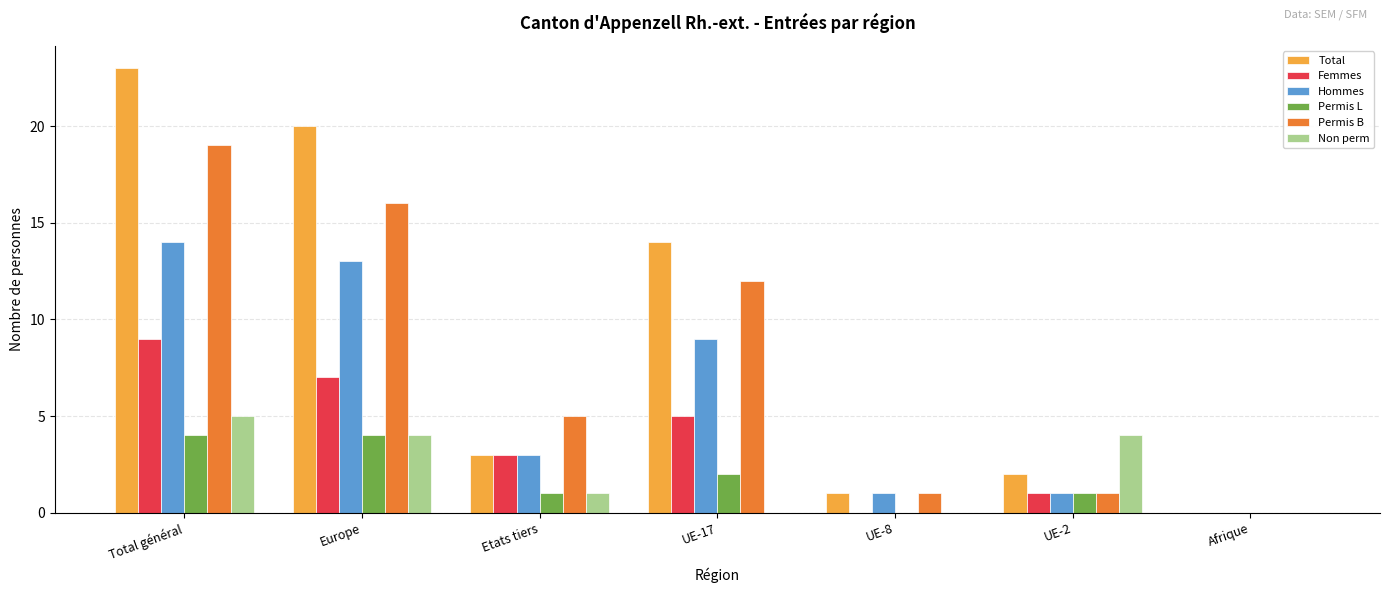

What is the maximum value for Permis L?

4